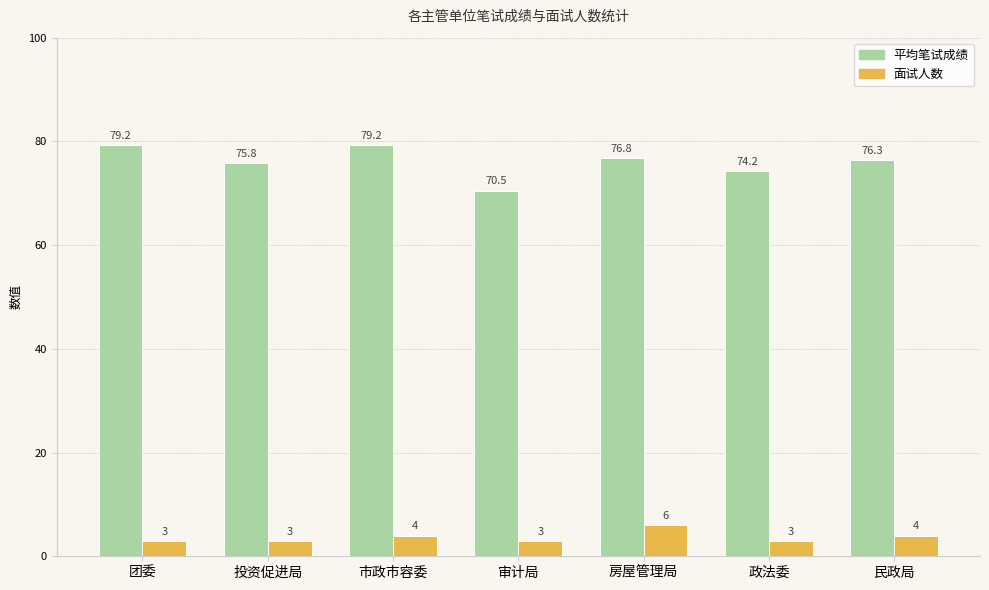

What are all the series names shown in the legend?

平均笔试成绩, 面试人数